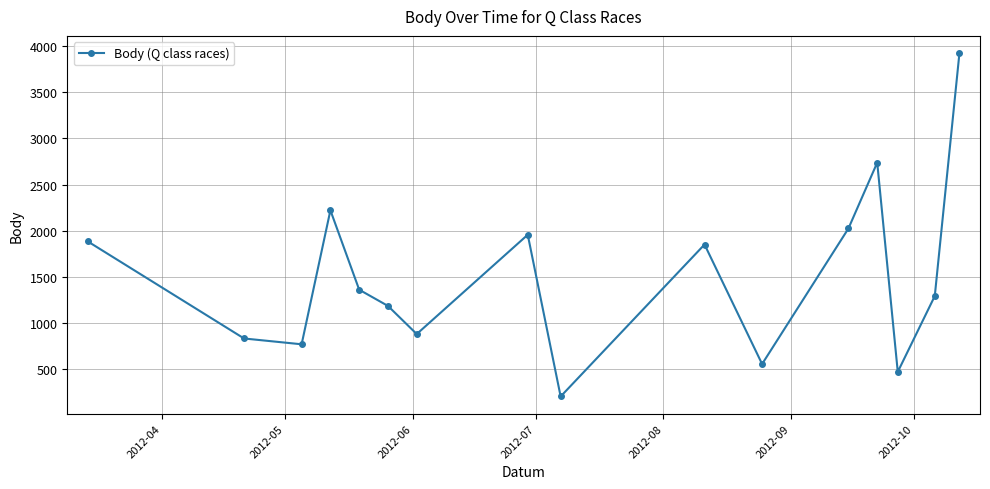

What is the greatest value displayed?

3926